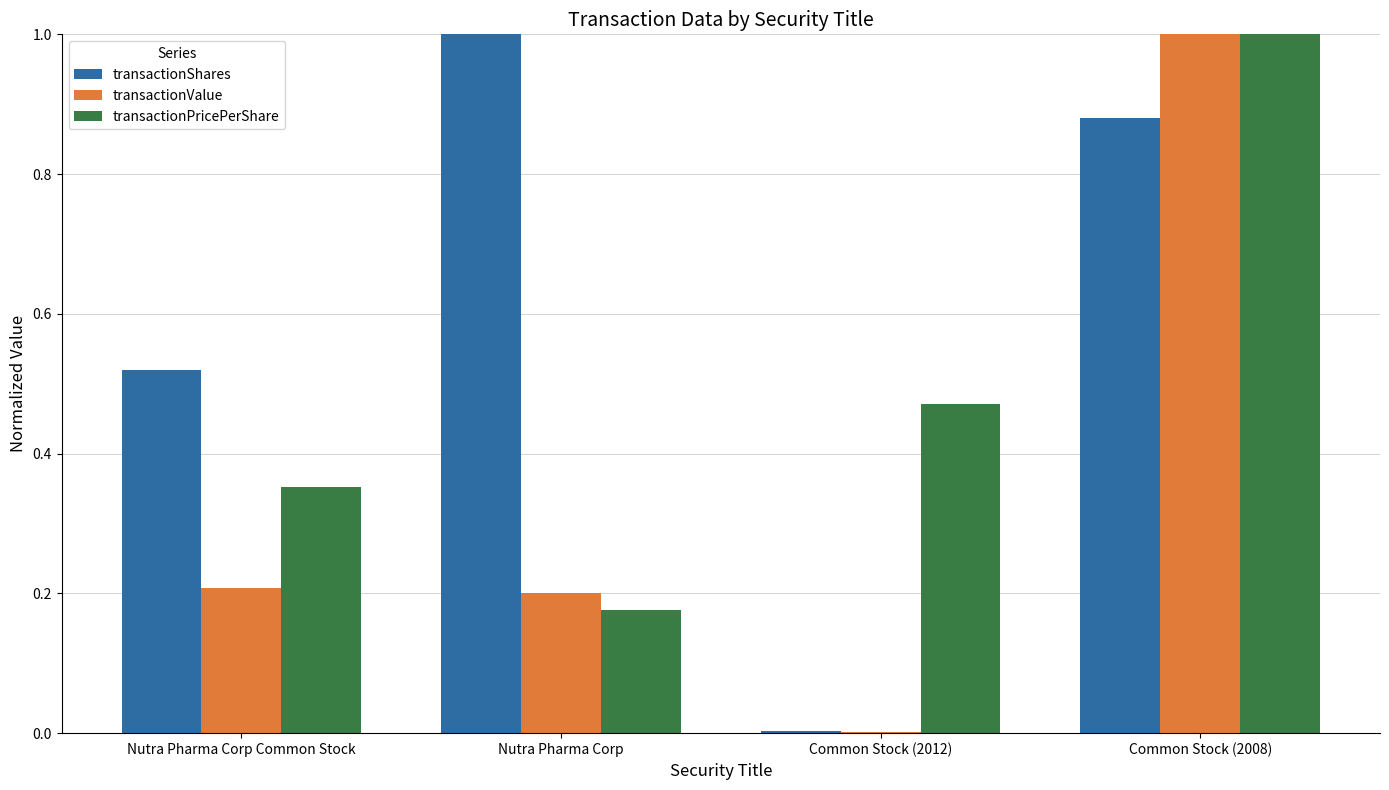

Which series has the largest total across all categories?

transactionShares